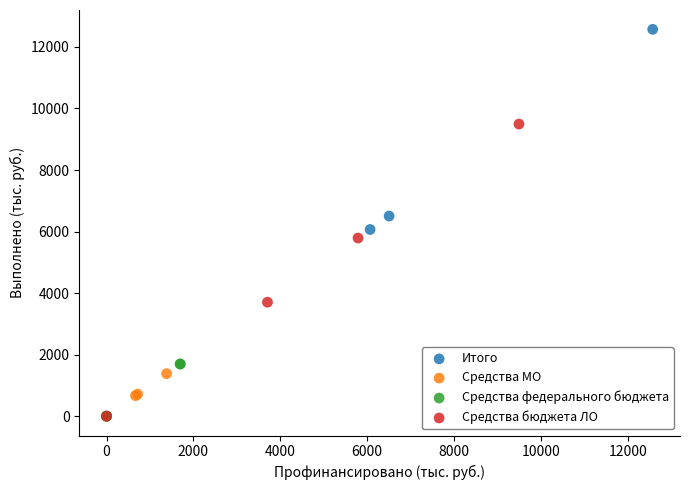

Which series has the widest spread of Y values?

Итого